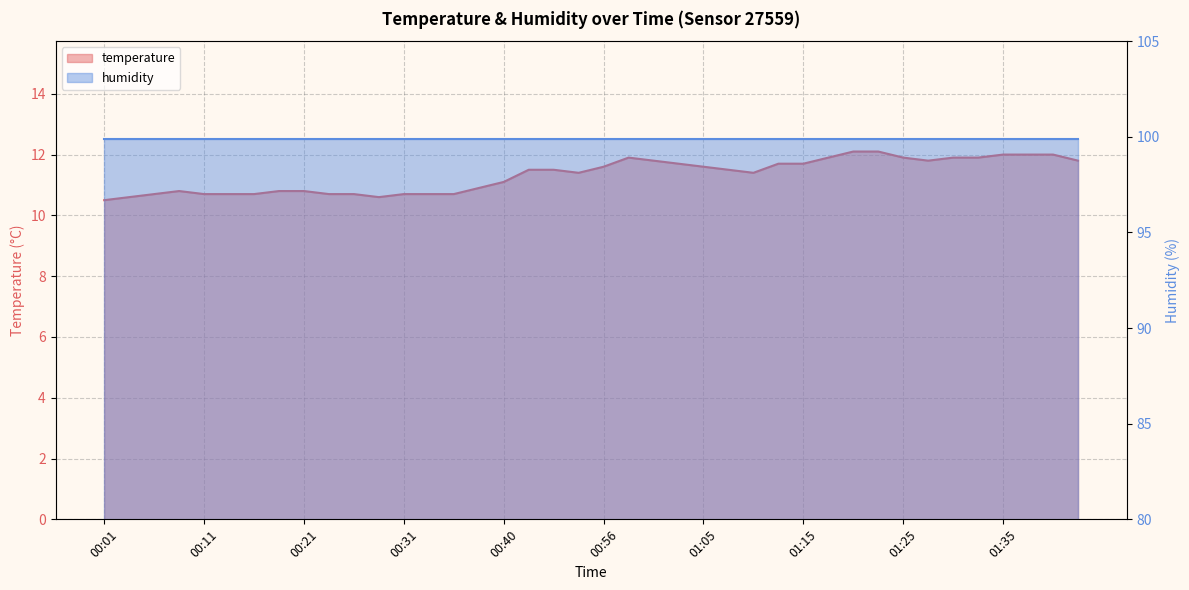

What is the label of the 7th point from the right?

01:27